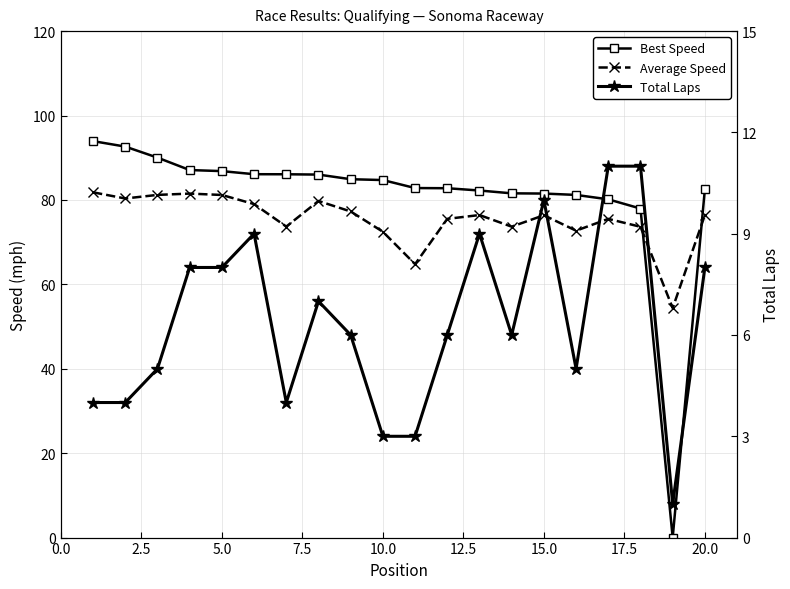

Does the chart display data point markers on the line(s)?

Yes